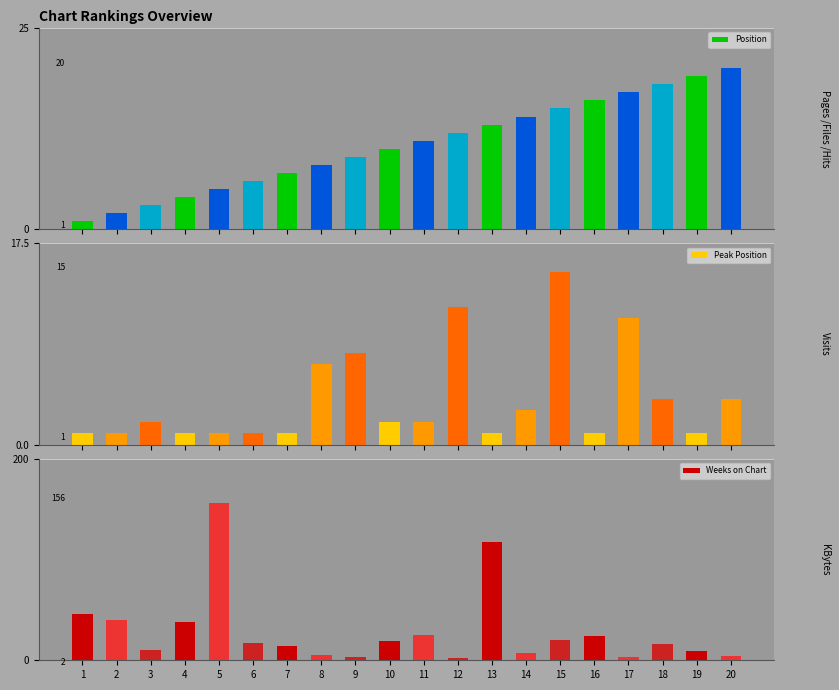

Where does the Position series first go above 11?

12